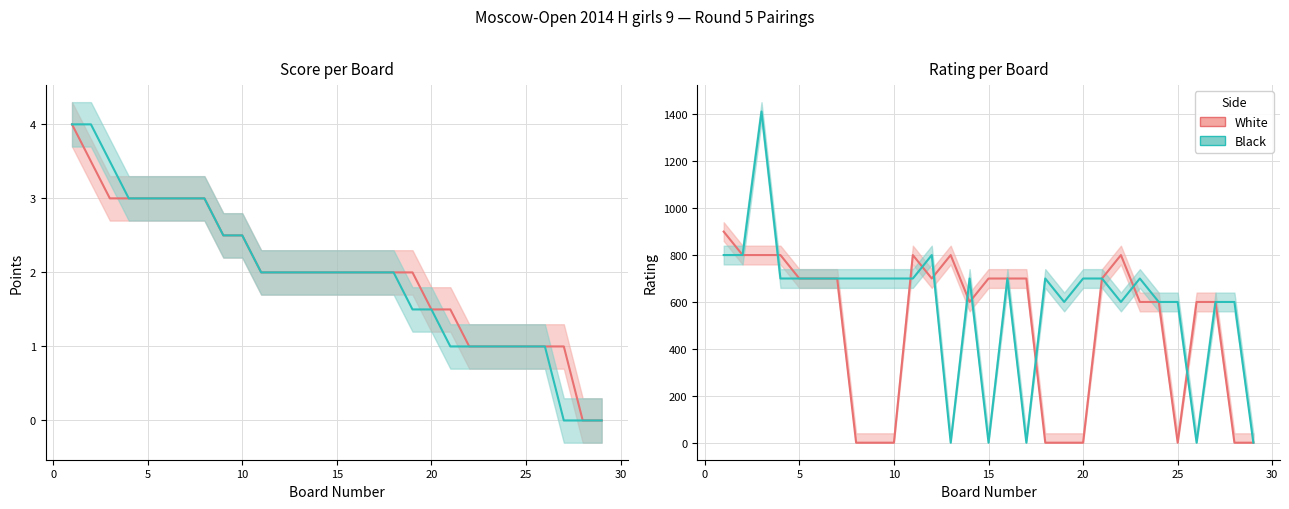

What is the value of the Black (Rating) point at the 14th from the left?

700.0